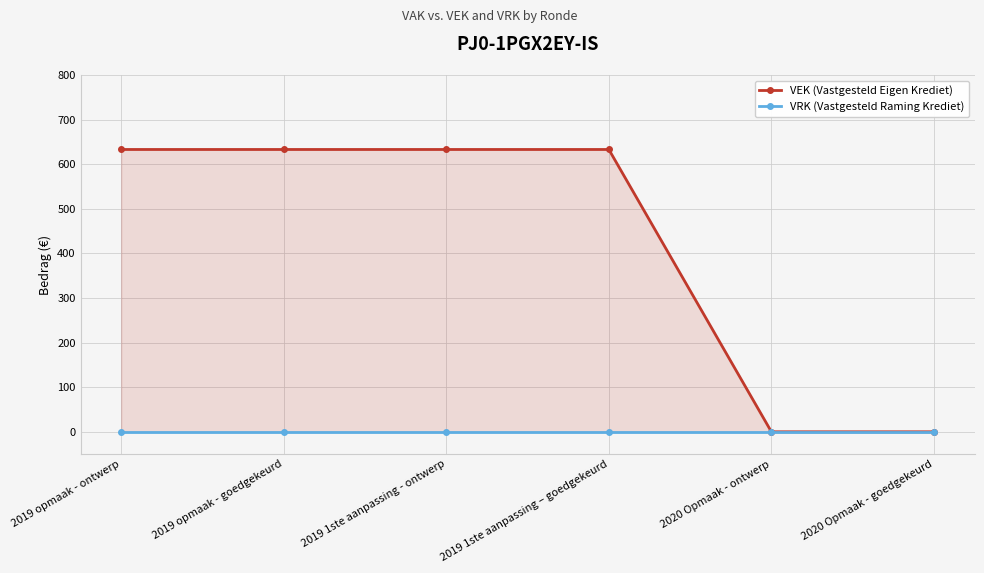

True or false: VEK (Vastgesteld Eigen Krediet) has a value of 371 at 2019 opmaak - ontwerp.

False